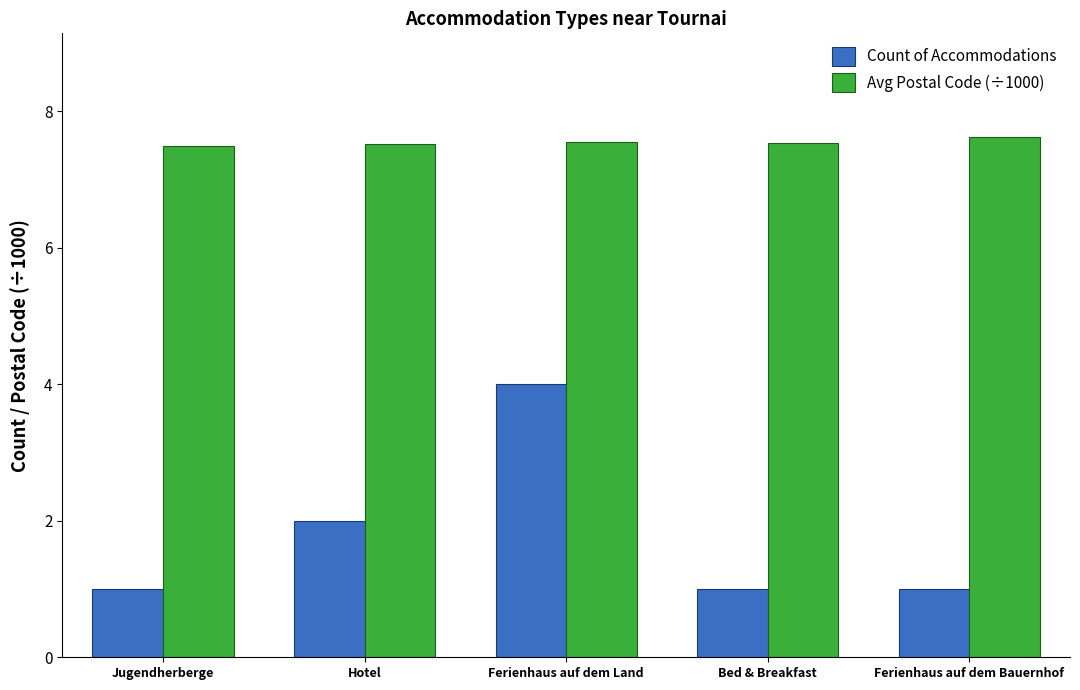

What is the minimum value shown in the chart?

1.0